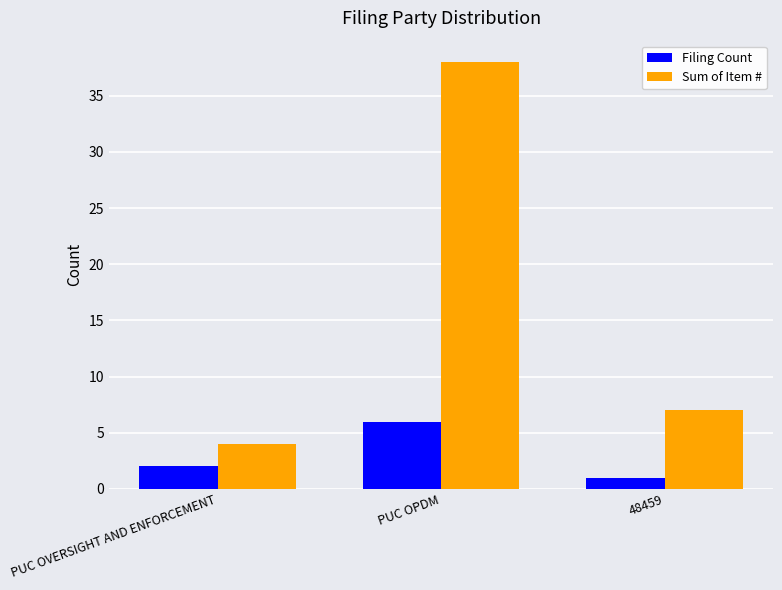

What is the average value of the Filing Count series?

3